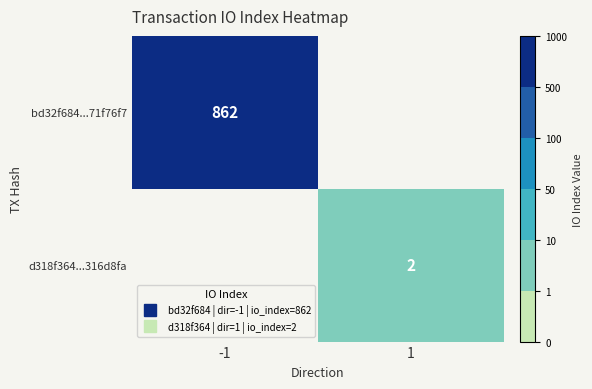

What is the minimum value shown in the chart?

2.0